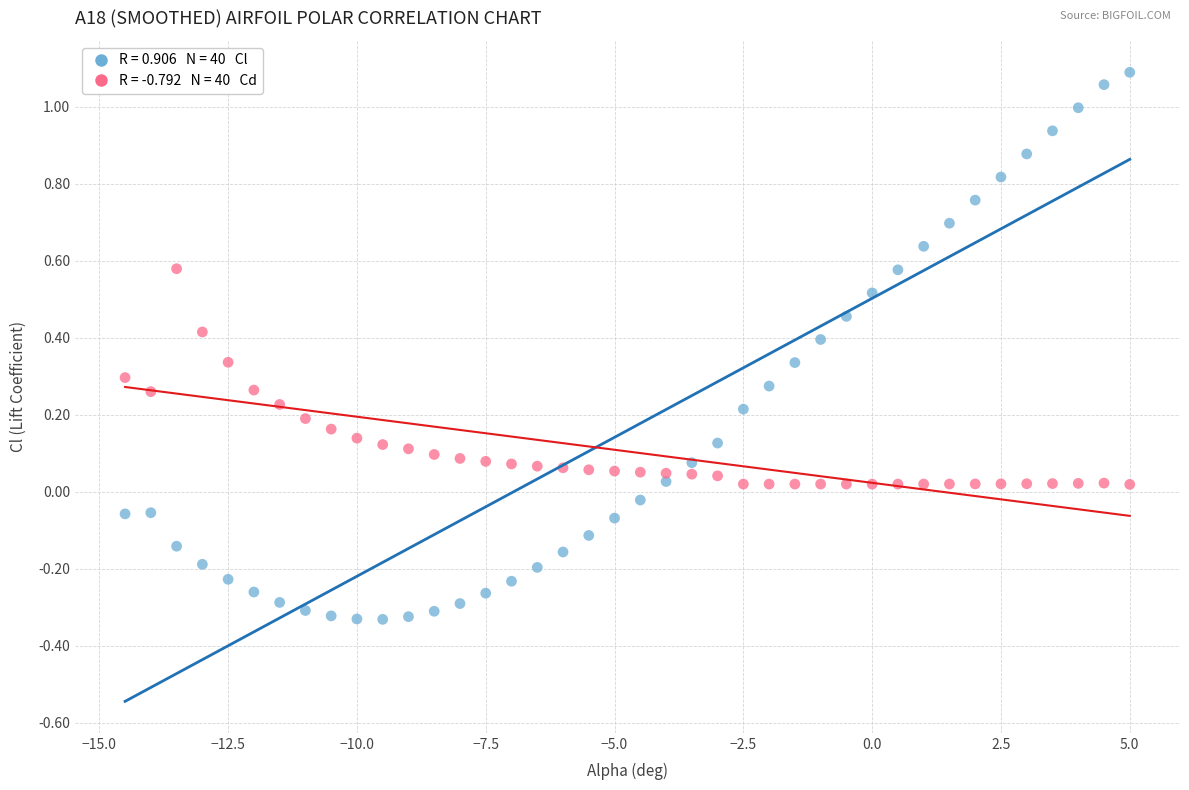

Across all data points, what is the range of Y values (max minus min)?

1.4